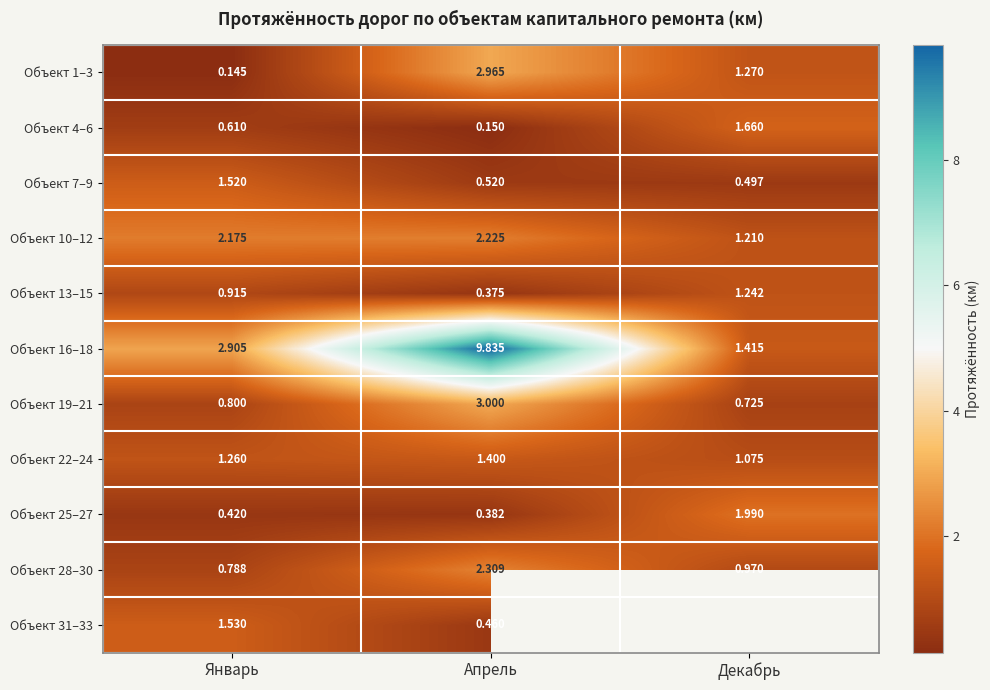

List the series in order of their peak value, highest first.

Объект 16–18, Объект 19–21, Объект 1–3, Объект 28–30, Объект 10–12, Объект 25–27, Объект 4–6, Объект 31–33, Объект 7–9, Объект 22–24, Объект 13–15